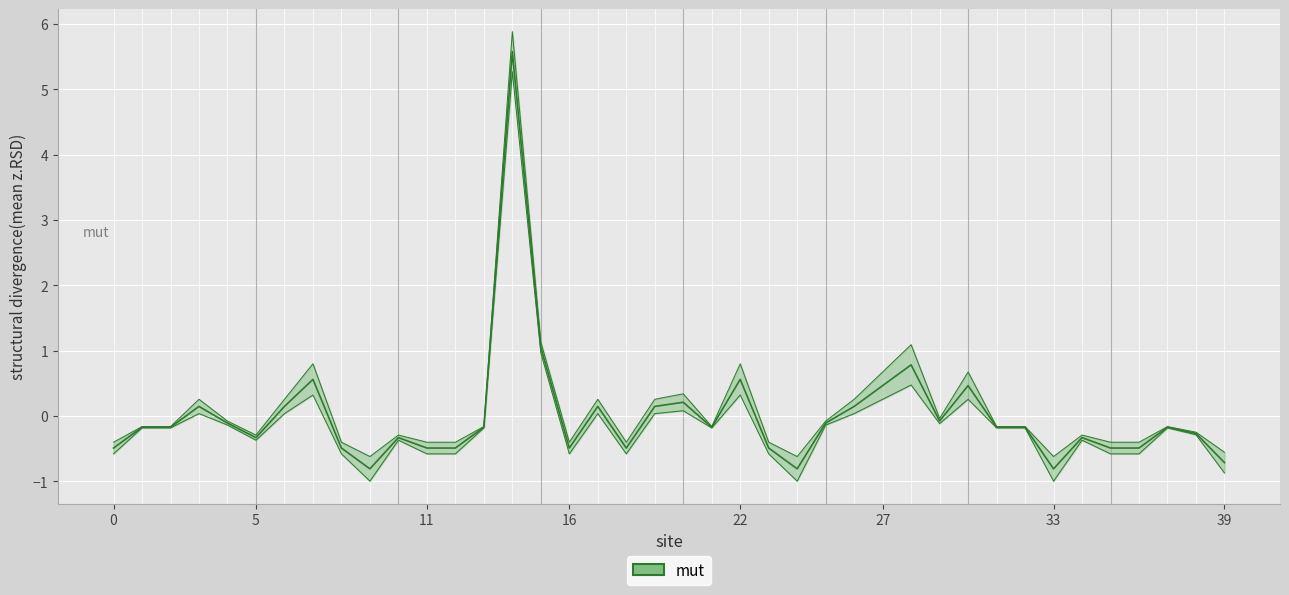

How many values are above zero?

13